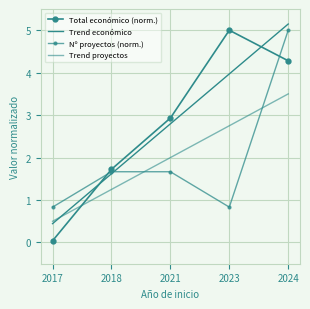

Between 2021 and 2023, which is larger?

2023